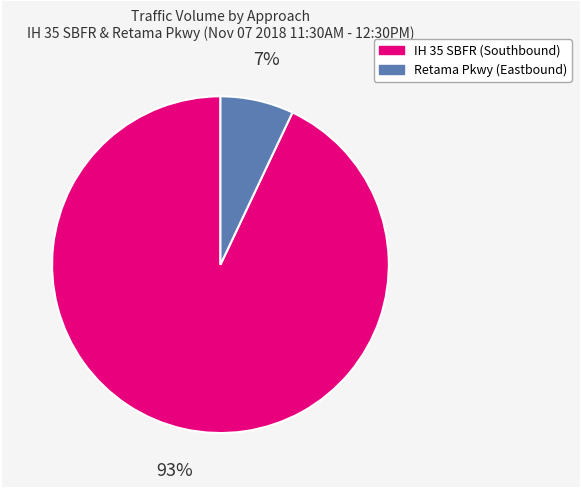

To the nearest percent, what is the combined percentage of IH 35 SBFR (Southbound) and Retama Pkwy (Eastbound)?

100%